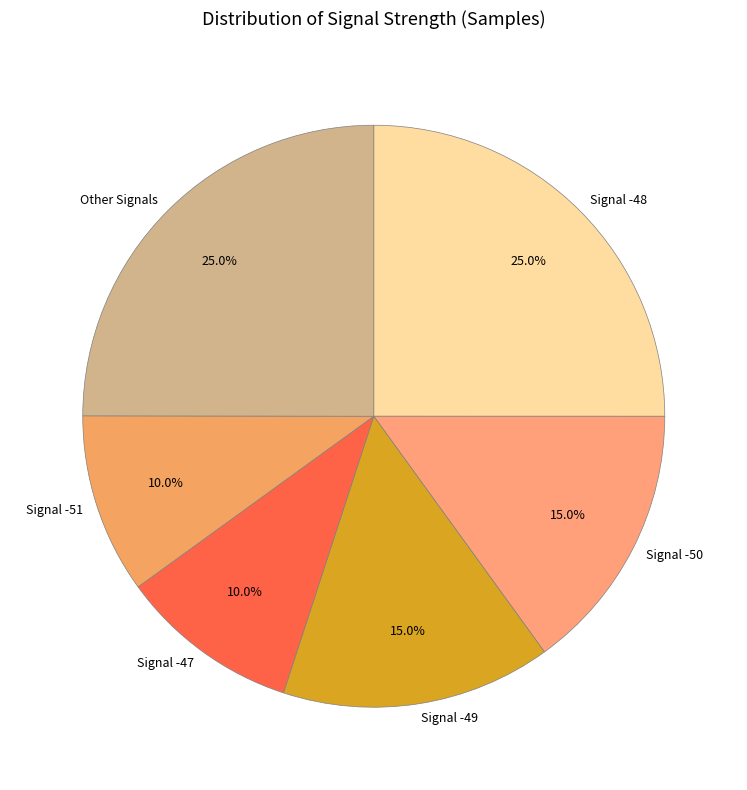

How many segments does this pie chart have?

6